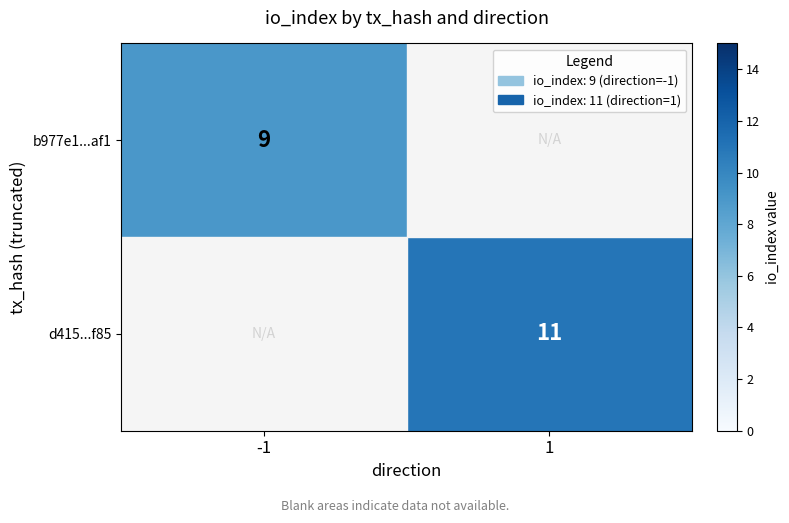

True or false: d415...f85 has a value of 11 at 1.

True